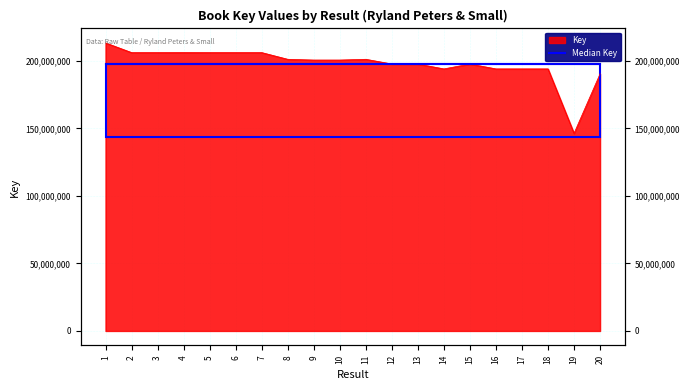

Between 9 and 13, which is larger?

9